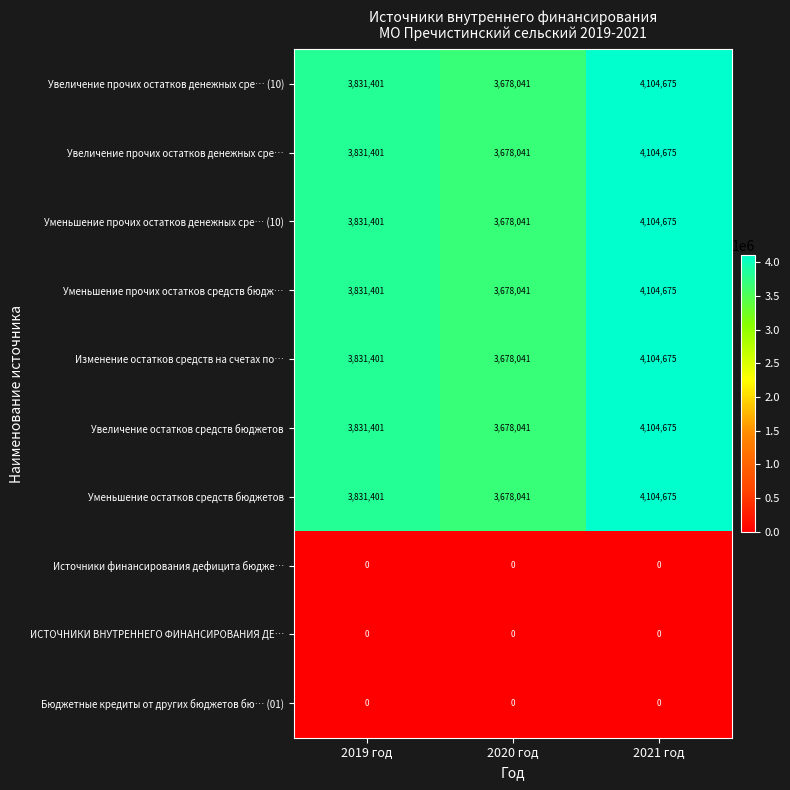

At which label does Уменьшение остатков средств бюджетов reach its minimum?

2020 год